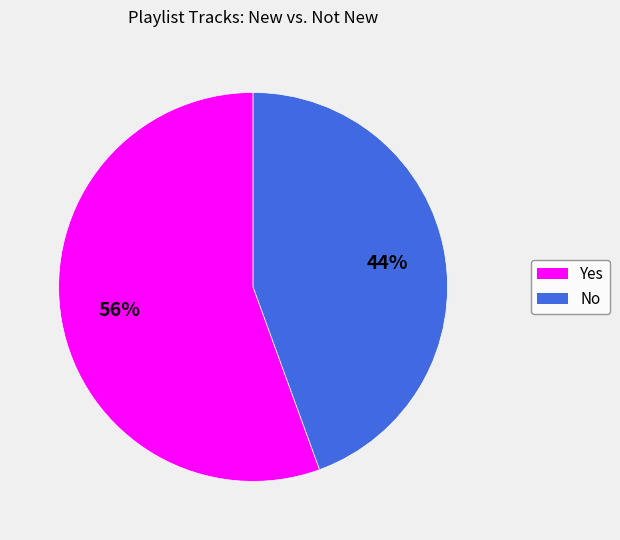

To the nearest percent, what is the combined percentage of No and Yes?

100%